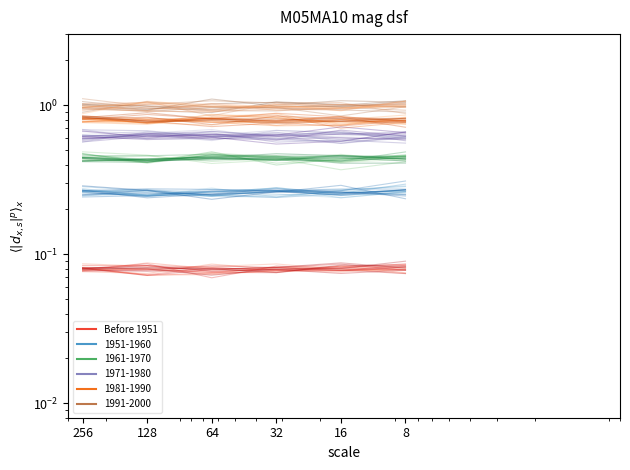

What is the average value?

0.1